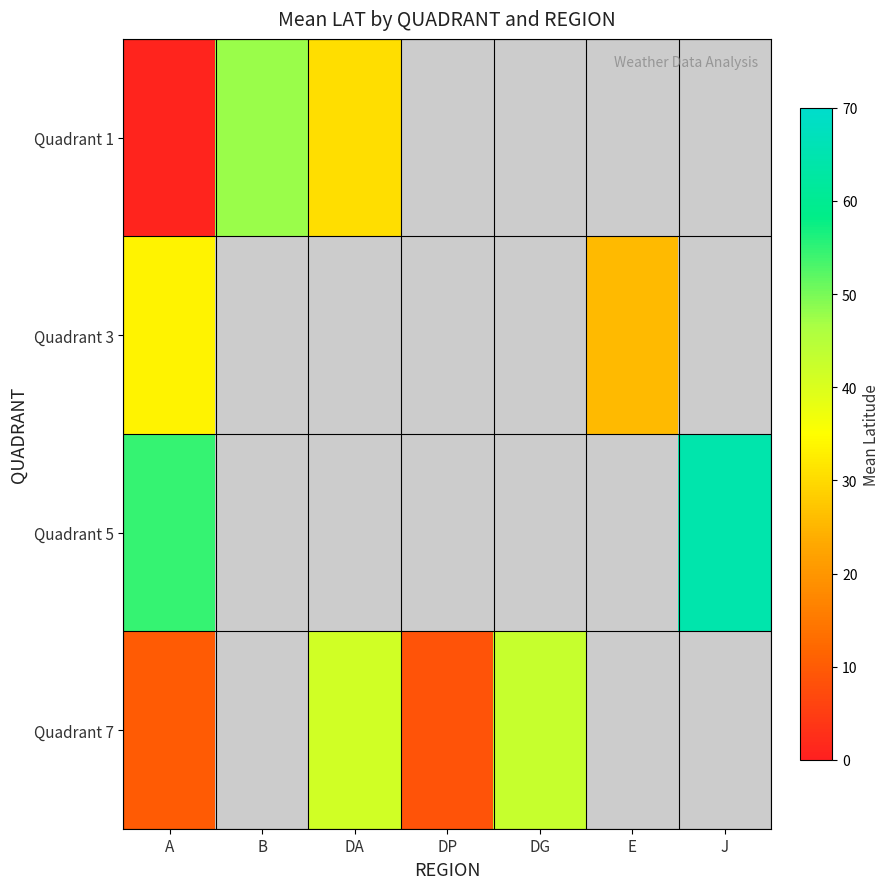

How many categories are shown in the chart?

7